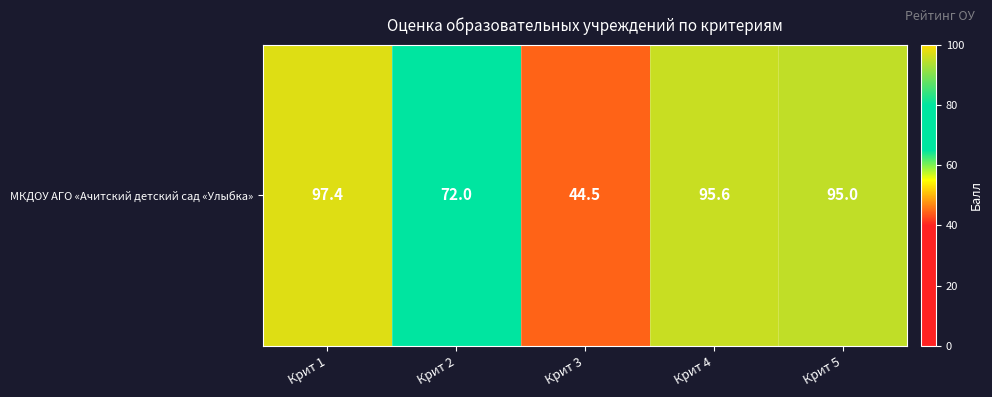

List the labels in order of value, smallest first.

Крит 3, Крит 2, Крит 5, Крит 4, Крит 1